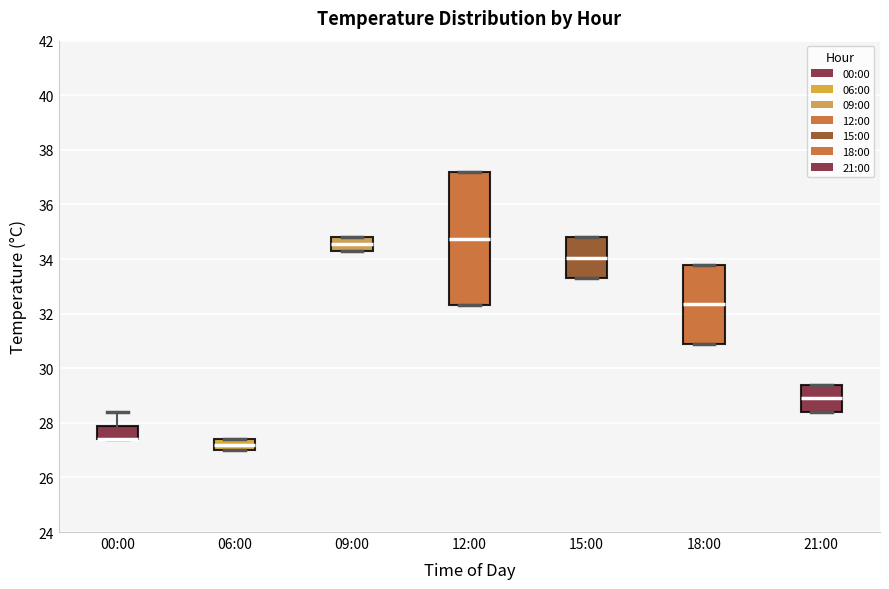

Reading left to right, transcribe this box plot: for each box, give where its median line is, the range the box spans, and where its two whiskers end, as read against the y-axis. The values are not printed on the chart, so give them approximately, as read against the axis.

00:00: median 27.4 (drawn on the box's lower edge), box 27.4 to 28.0, whiskers 27.4 to 28.4
06:00: median 27.2, box 27.0 to 27.4, whiskers 27.0 to 27.4
09:00: median 34.6, box 34.4 to 34.8, whiskers 34.4 to 34.8
12:00: median 34.8, box 32.4 to 37.2, whiskers 32.4 to 37.2
15:00: median 34.0, box 33.4 to 34.8, whiskers 33.4 to 34.8
18:00: median 32.4, box 31.0 to 33.8, whiskers 31.0 to 33.8
21:00: median 29.0, box 28.4 to 29.4, whiskers 28.4 to 29.4